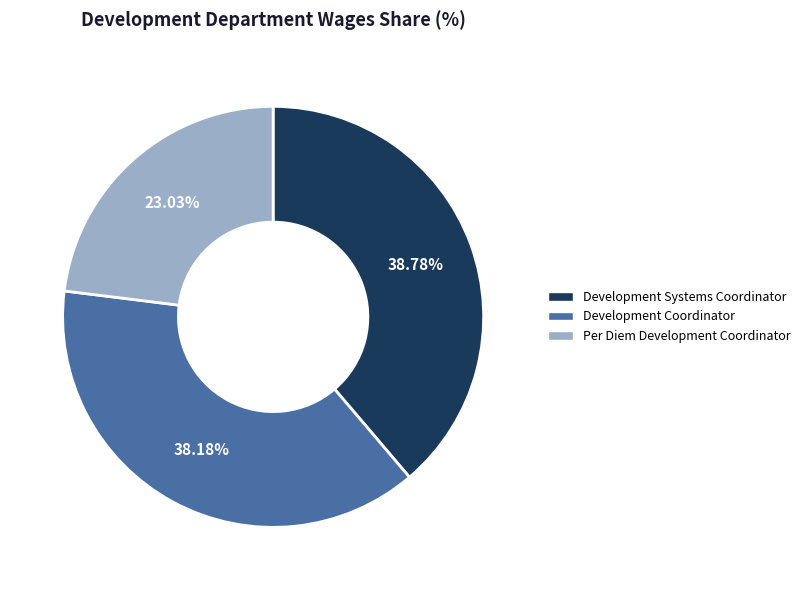

Count the number of slices in the pie.

3